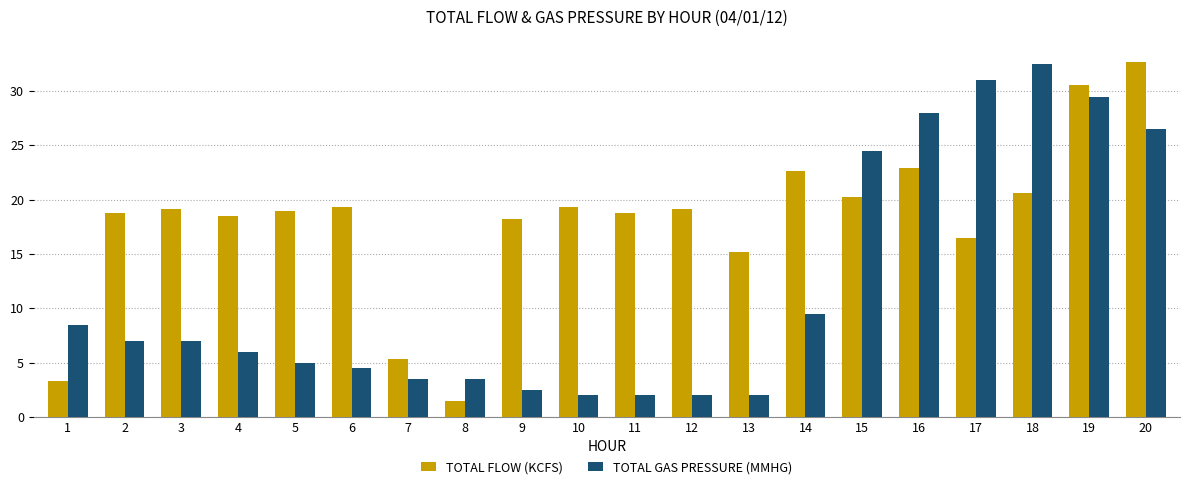

What is the greatest value displayed?

32.7